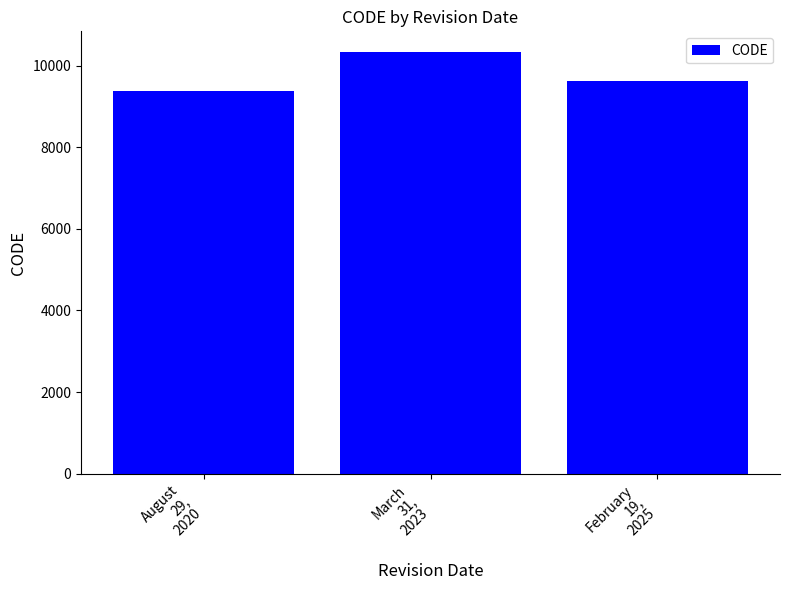

What is the difference between the maximum and minimum values?

948